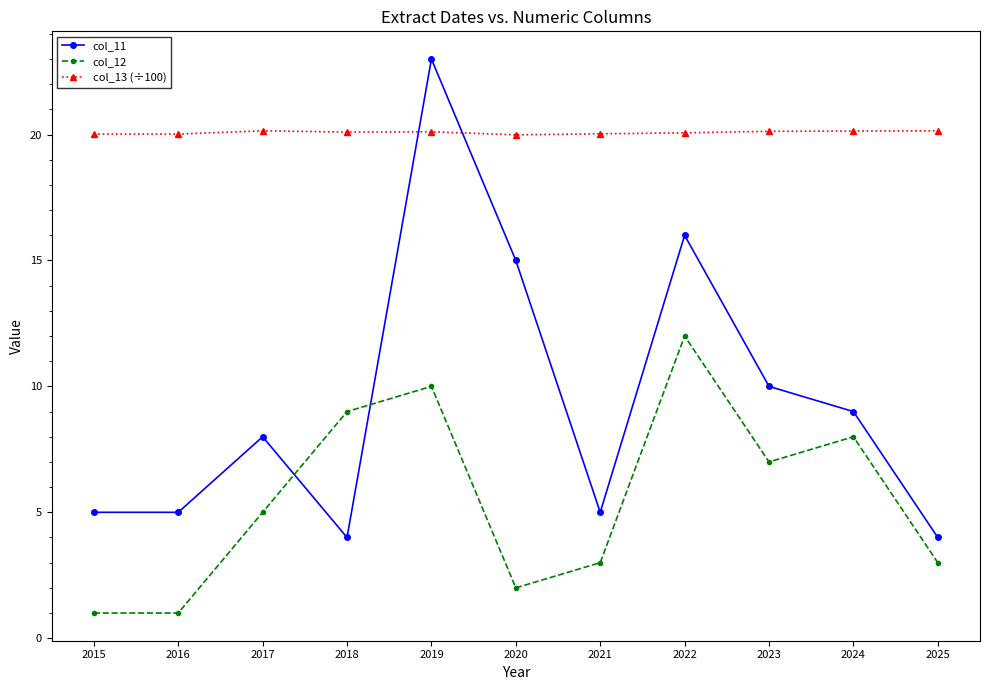

Does the chart display data point markers on the line(s)?

Yes